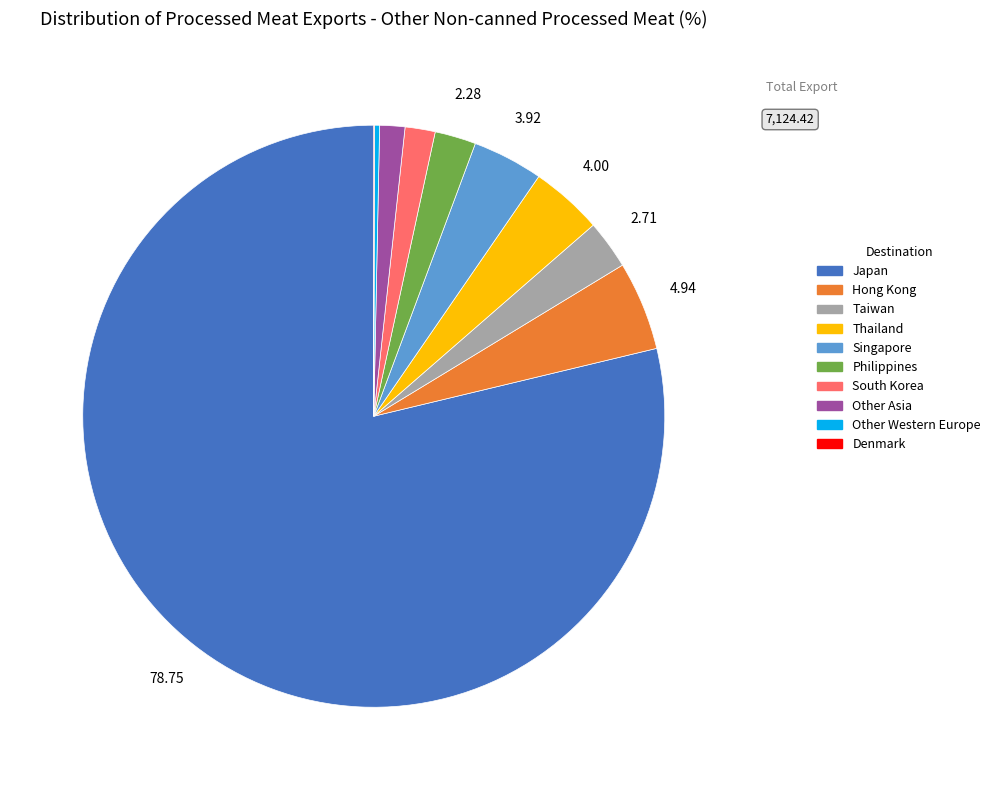

Is the sum of Philippines and Taiwan greater than half?

No